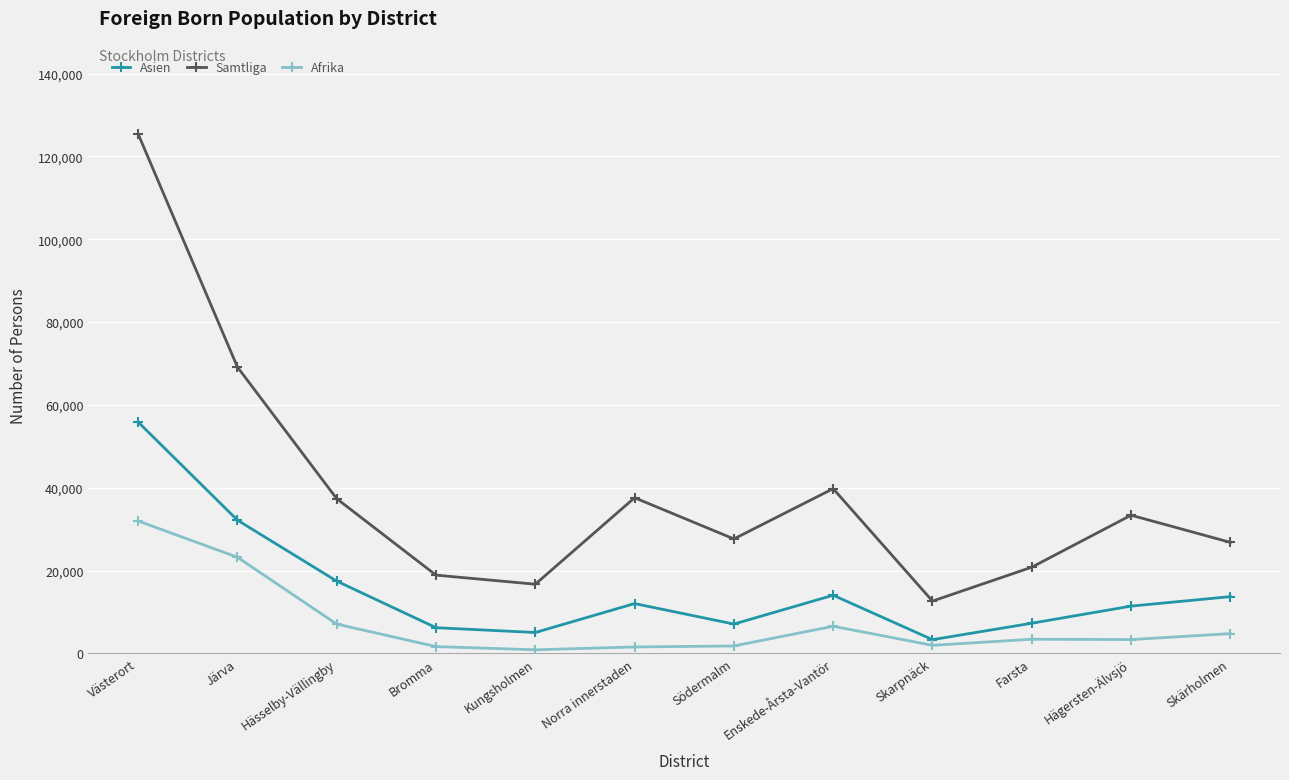

What is the label of the 7th point from the right?

Norra innerstaden